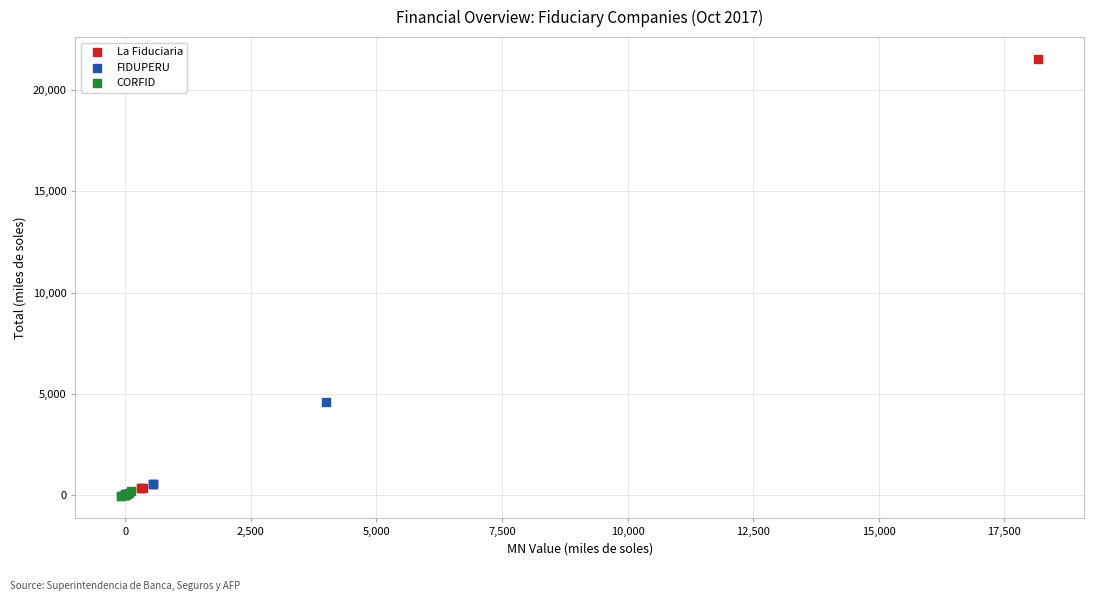

What are all the series names shown in the legend?

La Fiduciaria, FIDUPERU, CORFID